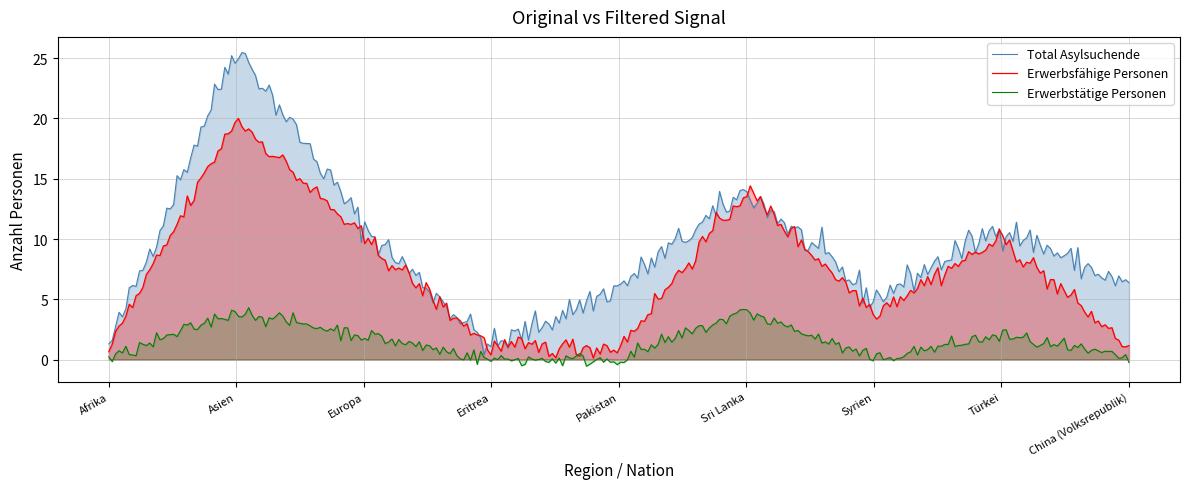

What is the label of the 6th point from the left?

Sri Lanka